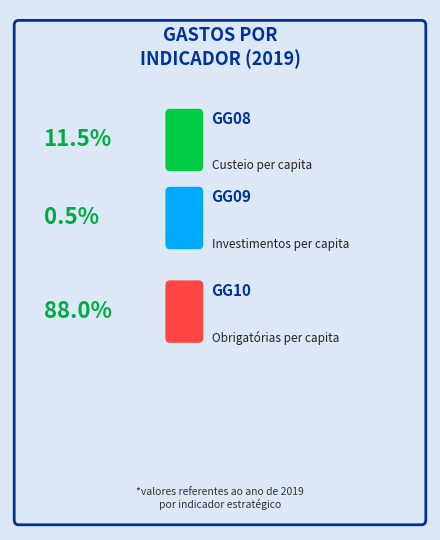

The GG09 slice represents 1% of the pie. True or false?

False